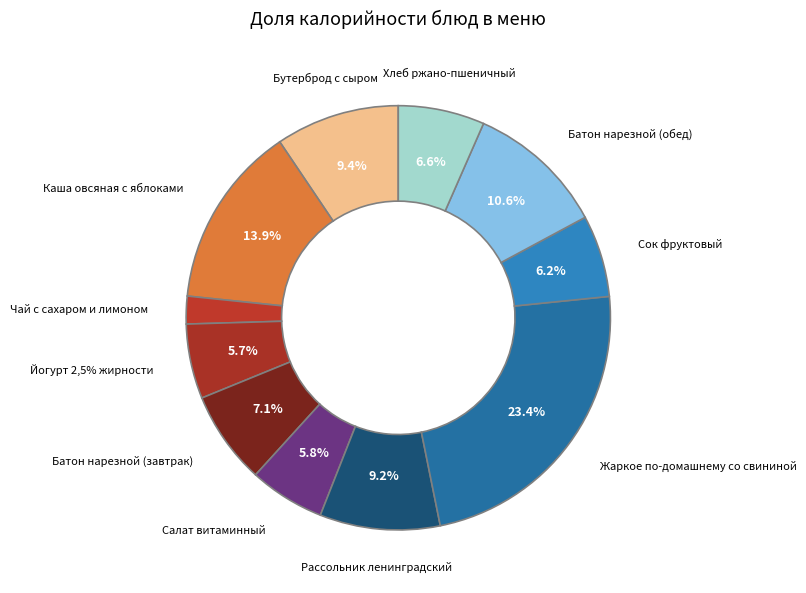

What is the ratio of the value at Рассольник ленинградский to the value at Хлеб ржано-пшеничный?

1.4